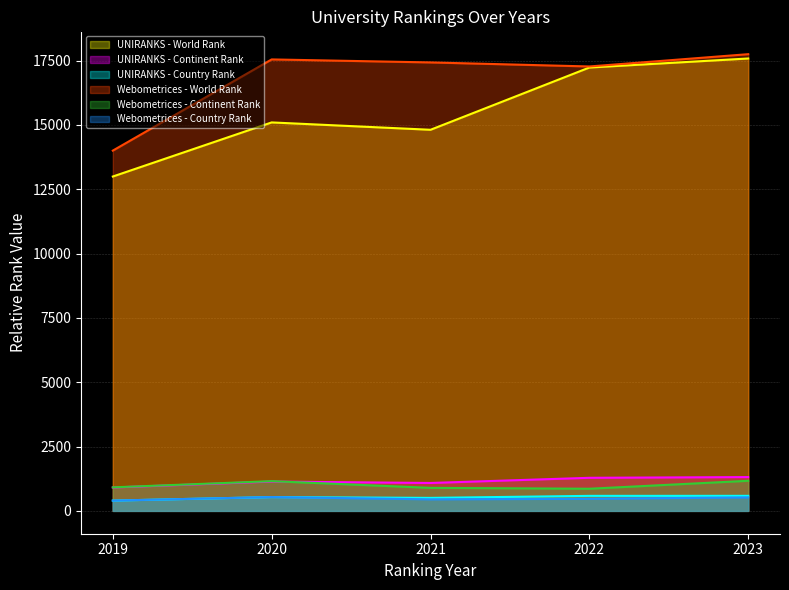

How many lines are shown in the chart?

6